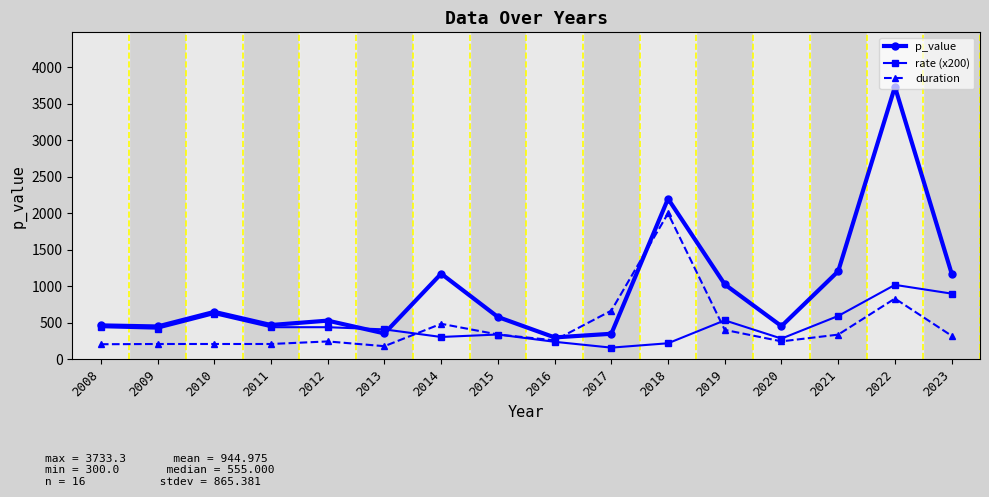

What is the sum of all p_value values?

15119.6